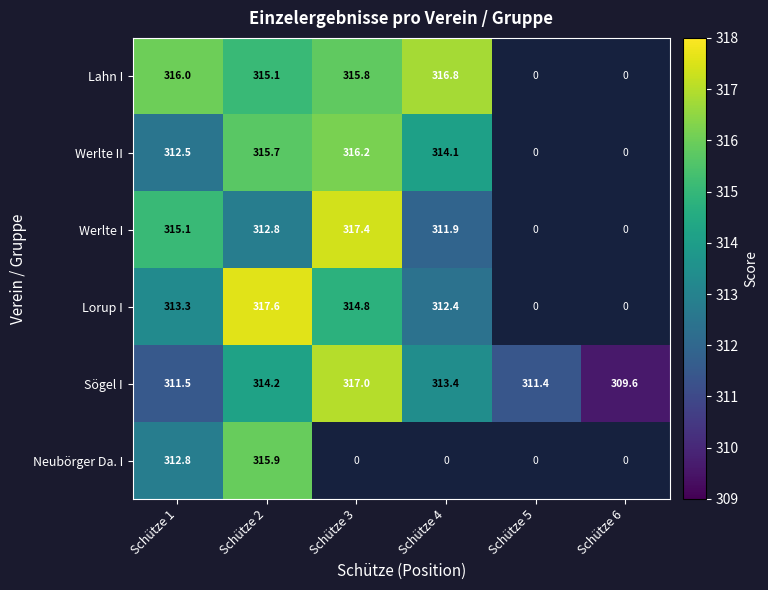

At Schütze 1, list the series in order from largest to smallest.

Lahn I, Werlte I, Lorup I, Neubörger Da. I, Werlte II, Sögel I